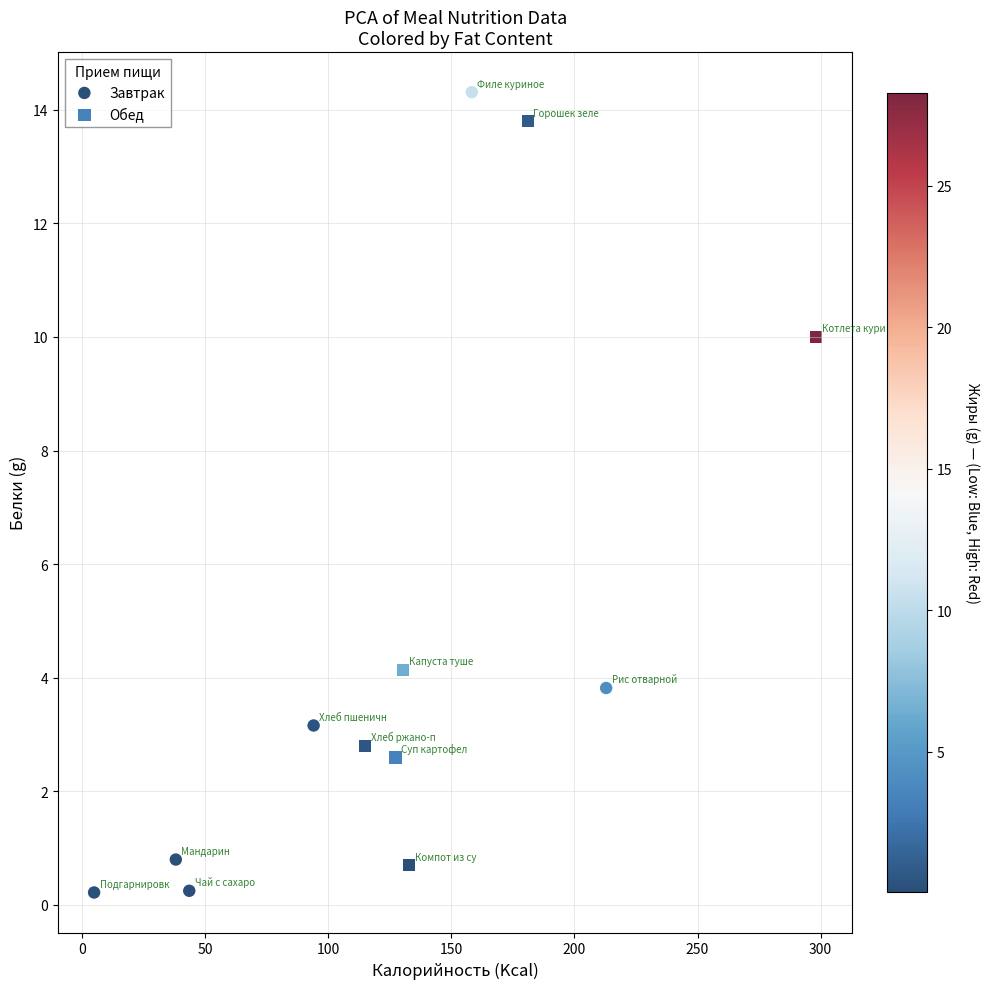

Which series has the widest spread of Y values?

Завтрак